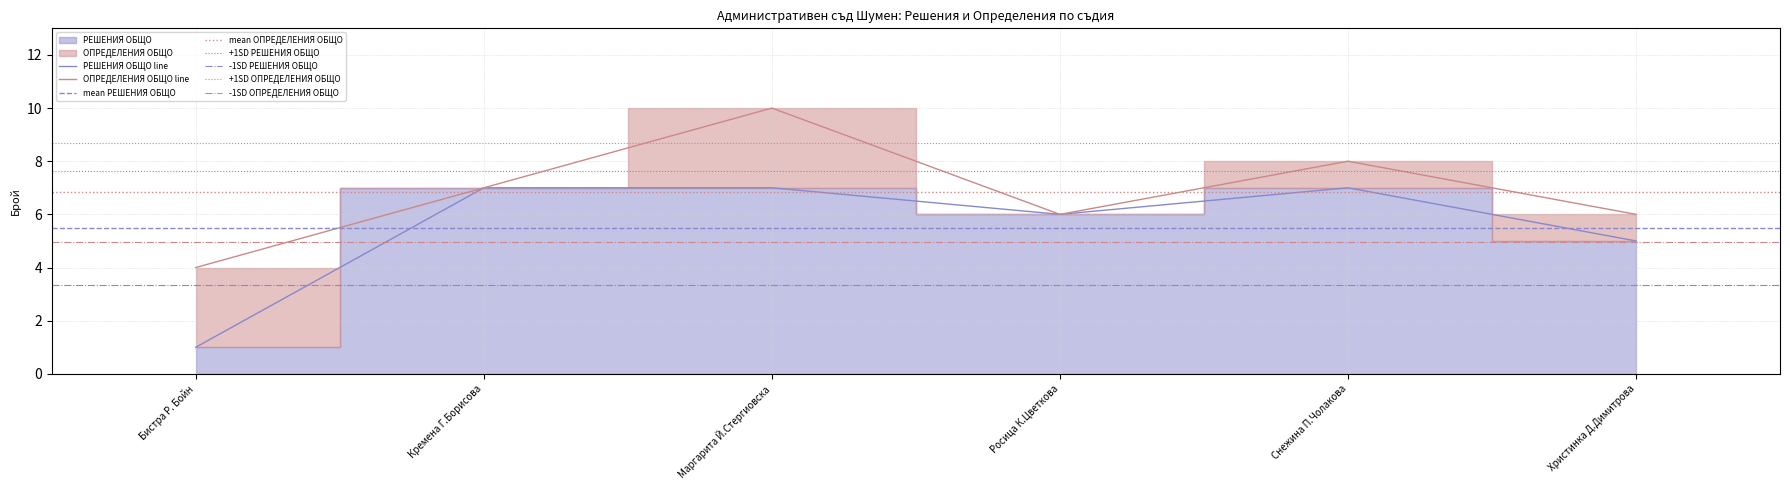

Is the value of ОПРЕДЕЛЕНИЯ ОБЩО line at Бистра Р. Бойн greater than the value of РЕШЕНИЯ ОБЩО line at Бистра Р. Бойн?

Yes